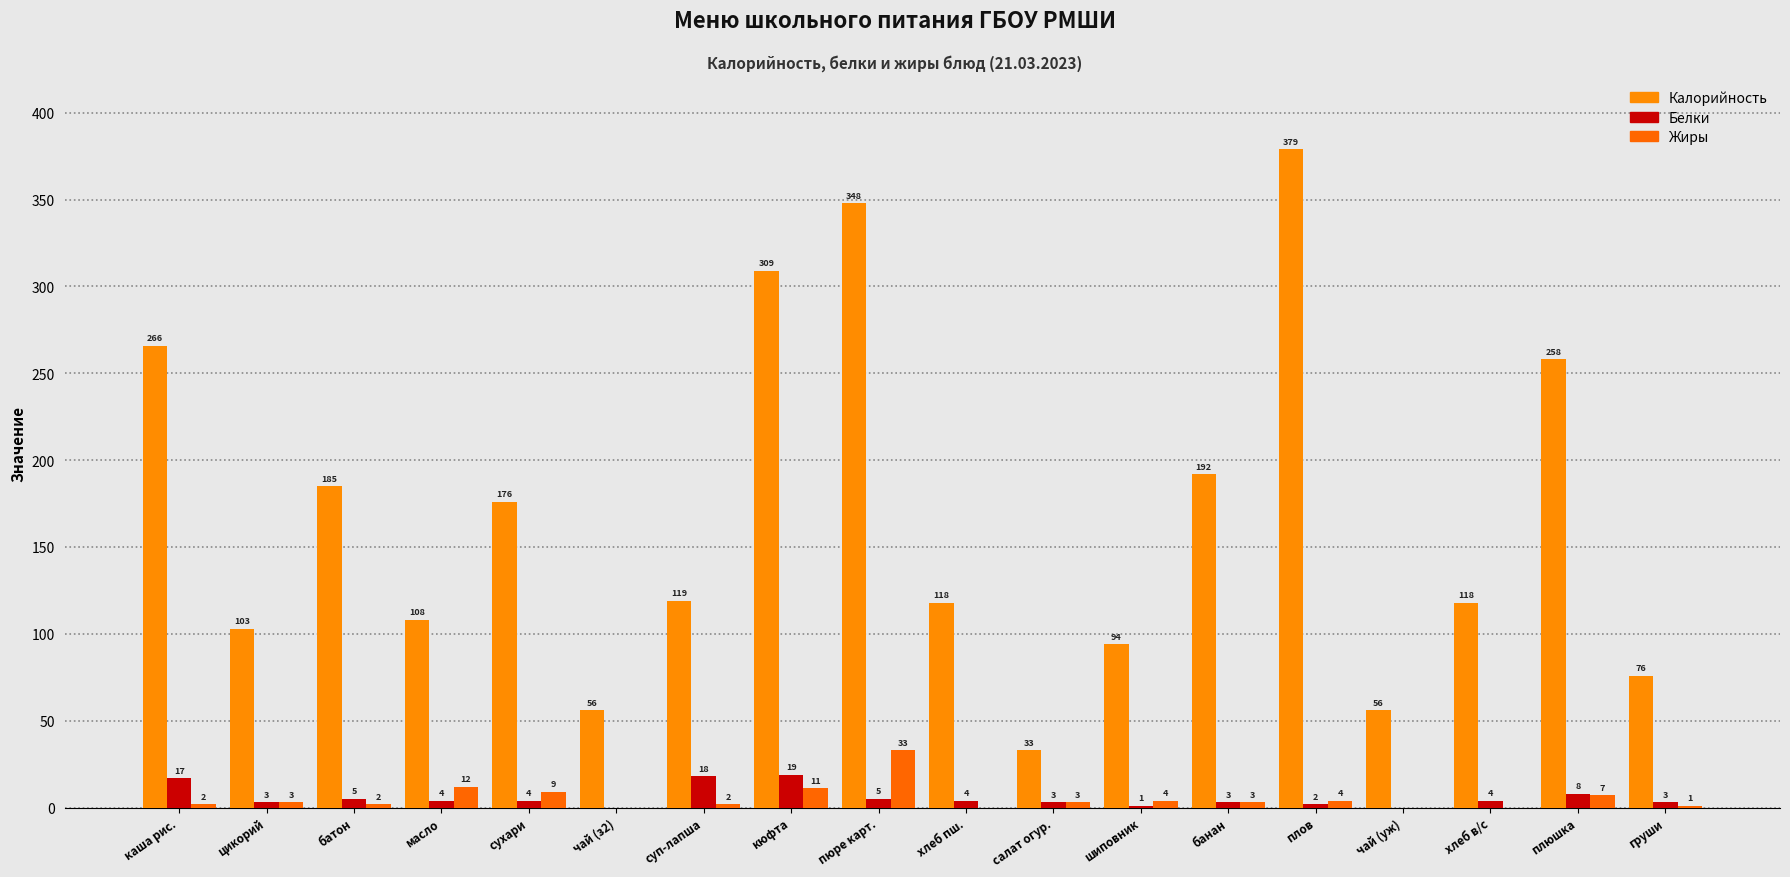

Where does the Белки series first go above 4?

каша рис.